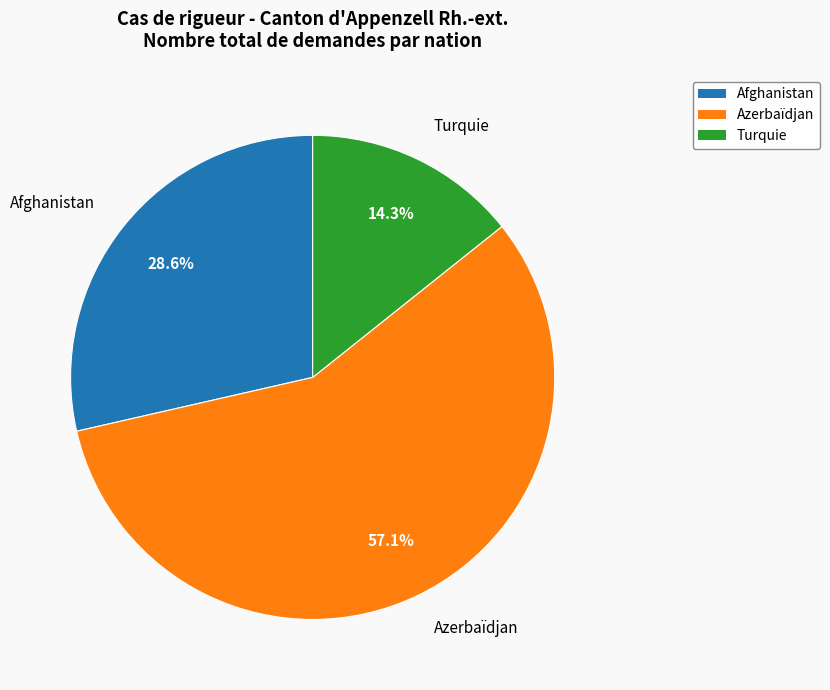

Which slice represents more than half of the pie?

Azerbaïdjan